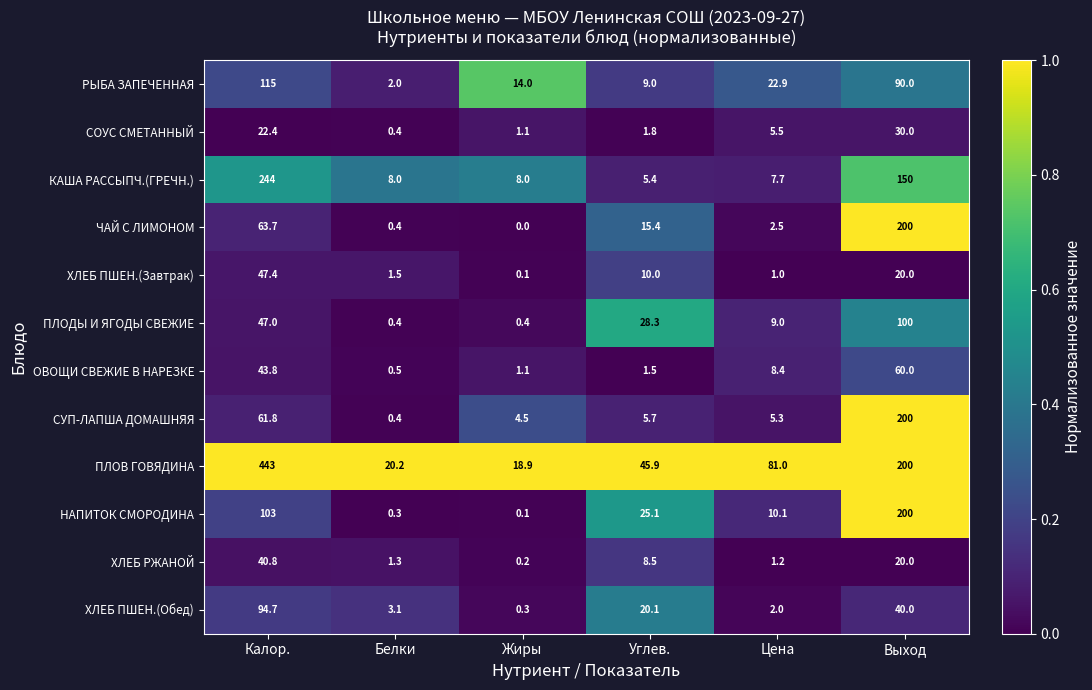

What is the difference between the maximum and minimum values in the СУП-ЛАПША ДОМАШНЯЯ series?

199.6